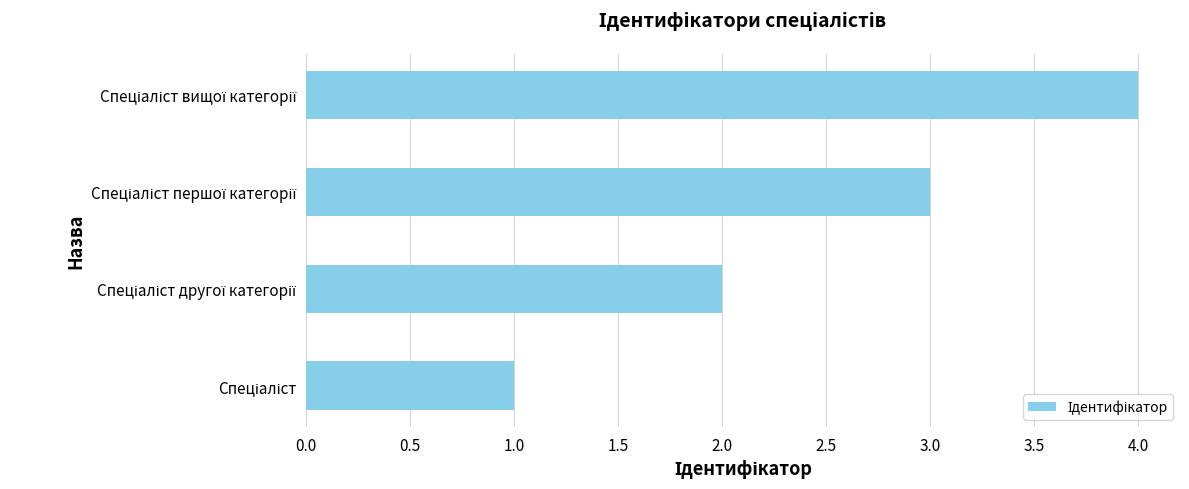

What is the greatest value displayed?

4